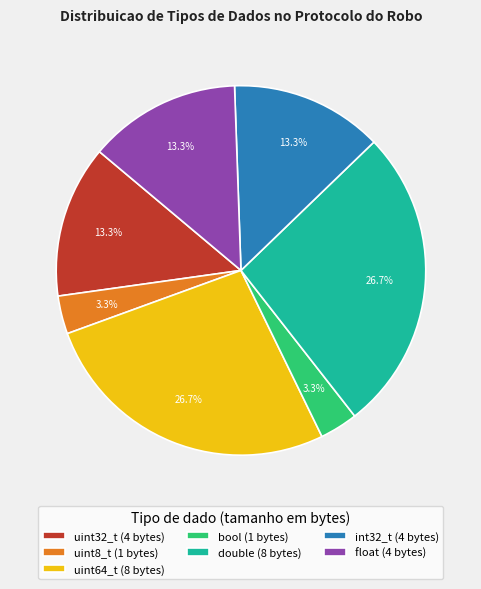

Combined, do float (4 bytes) and bool (1 bytes) account for over 50%?

No